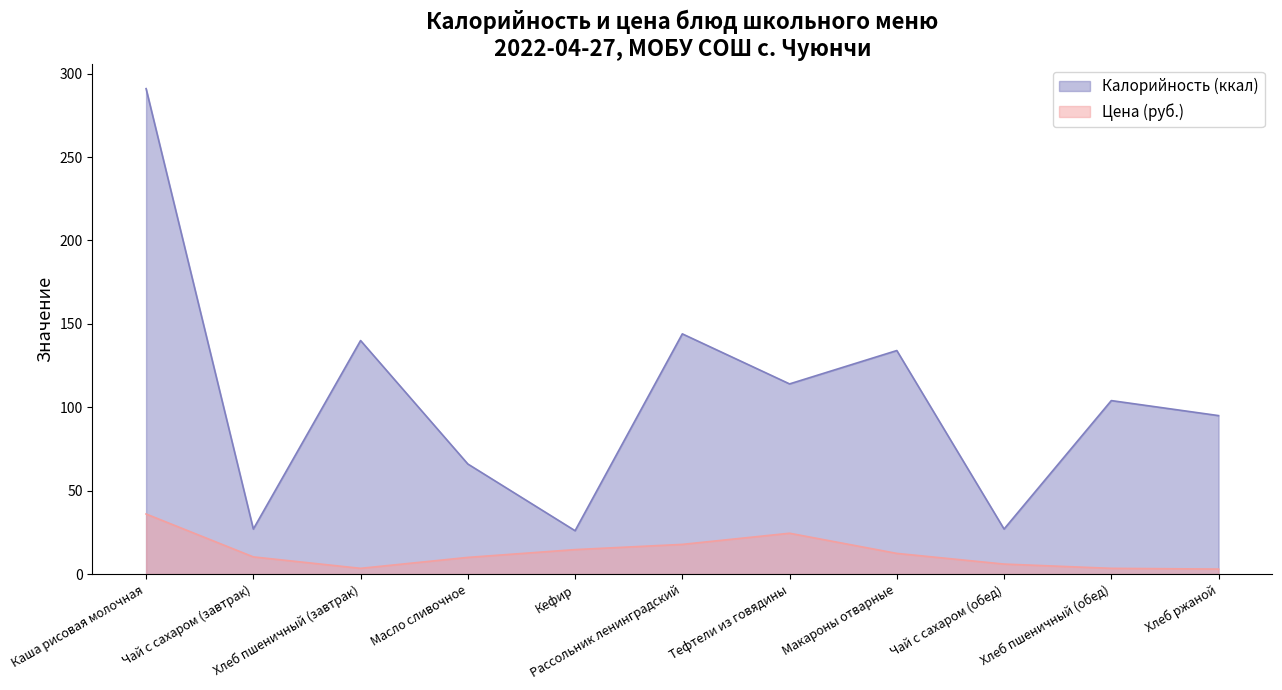

What is the sum of the Цена values at Каша рисовая молочная and Хлеб пшеничный (обед)?

39.5